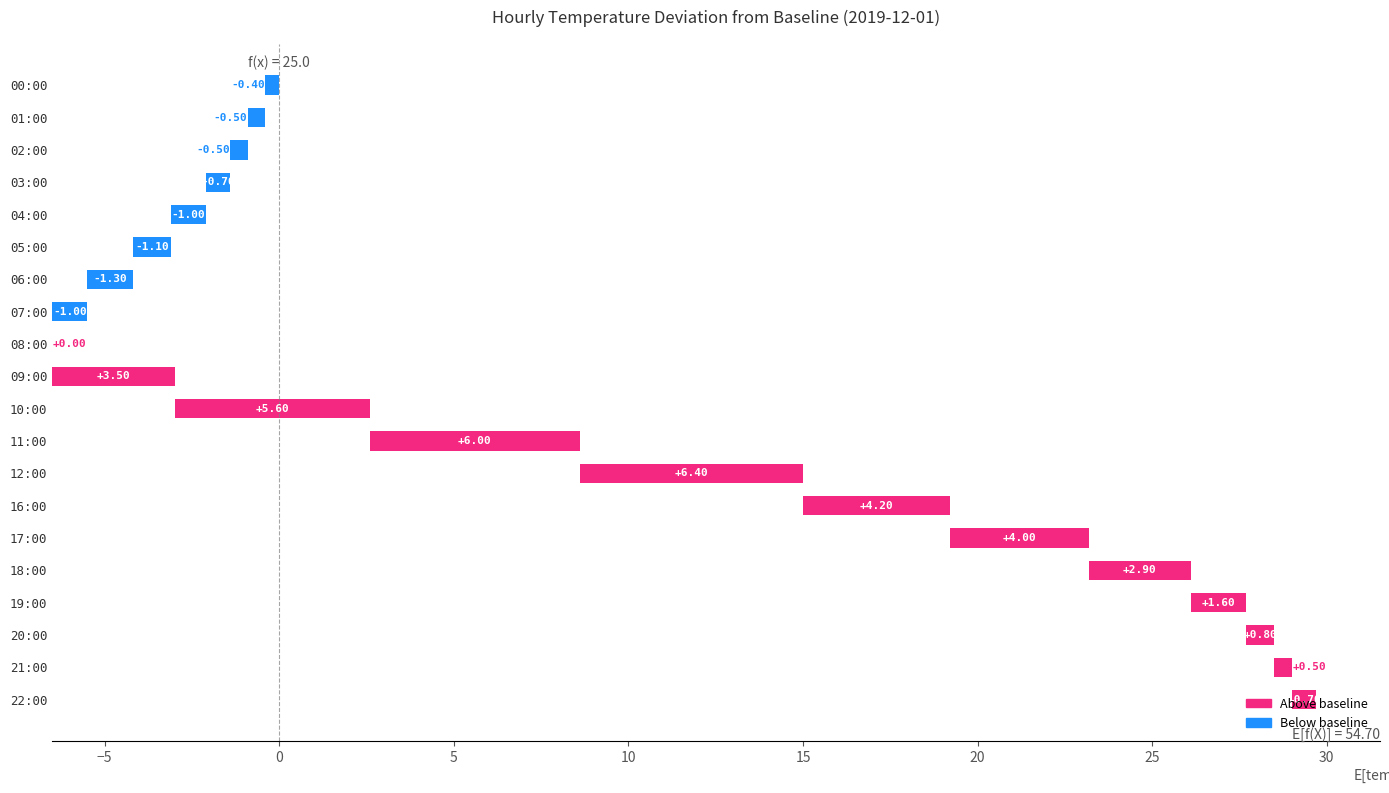

Count the number of categories in the chart.

20